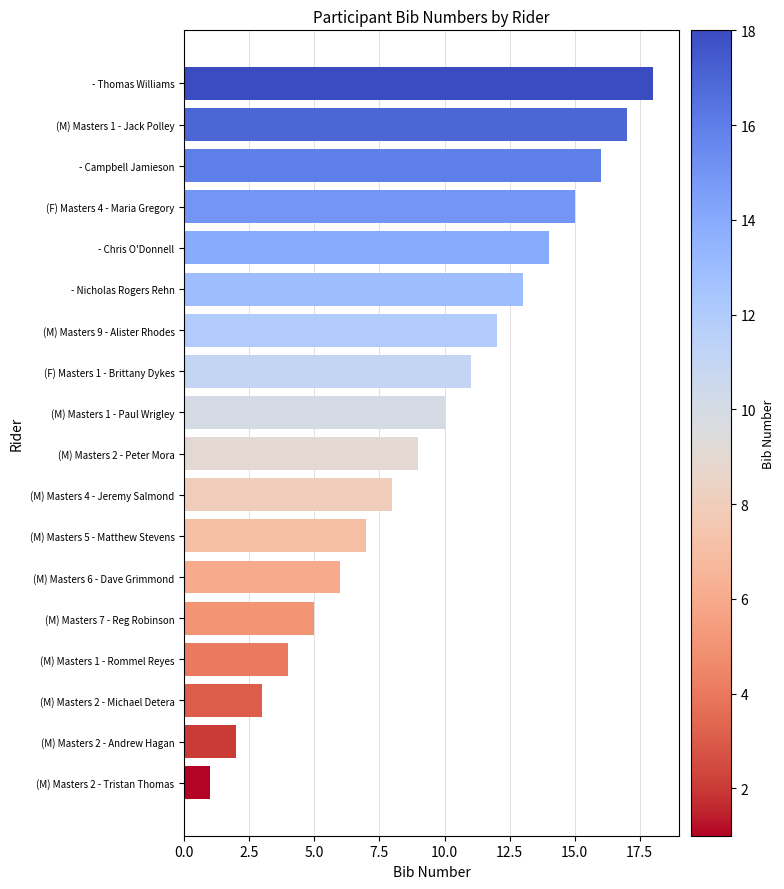

At which category does the chart reach its peak across all series?

- Thomas Williams